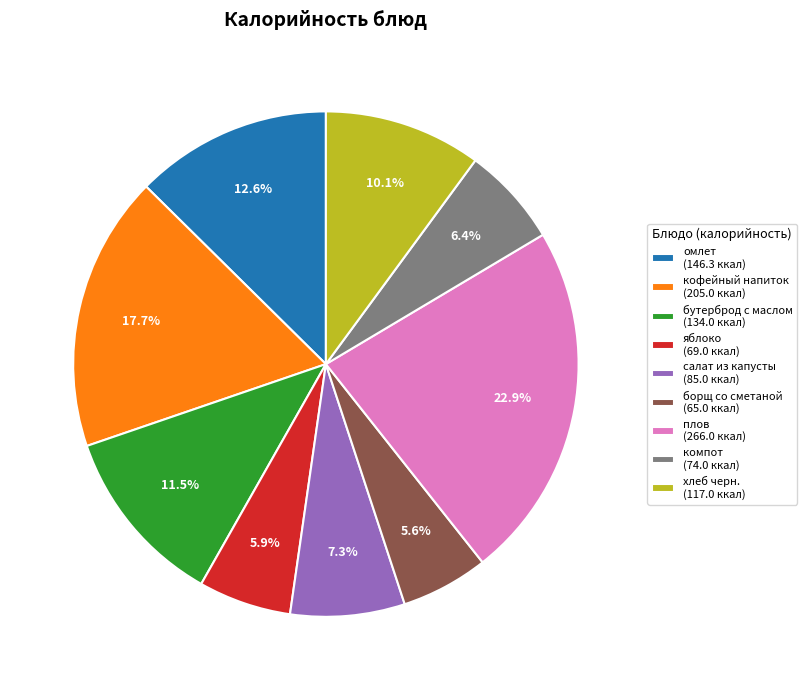

Approximately how many times larger is the value at компот (74.0 ккал) compared to плов (266.0 ккал)?

0.3